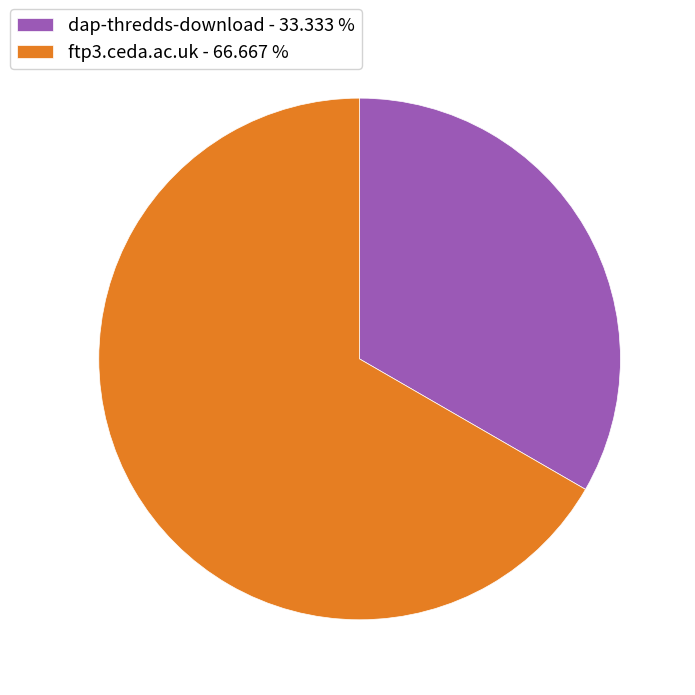

Is the sum of dap-thredds-download - 33.333 % and ftp3.ceda.ac.uk - 66.667 % greater than half?

Yes